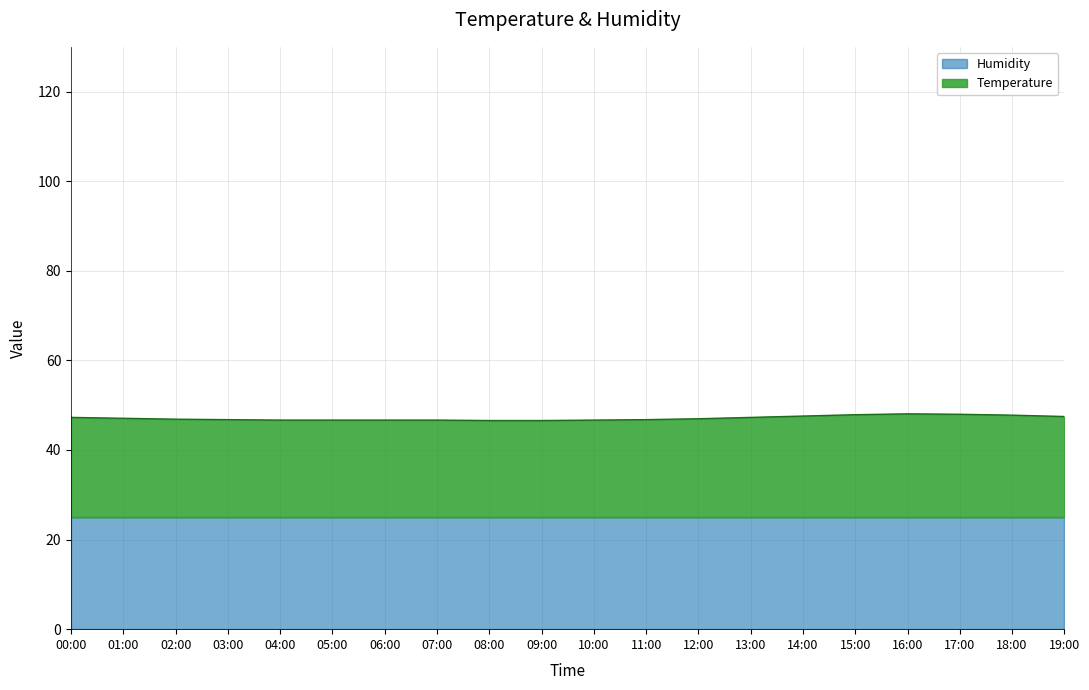

Rank the categories by value from lowest to highest.

08:00, 09:00, 04:00, 05:00, 06:00, 07:00, 10:00, 03:00, 11:00, 02:00, 12:00, 01:00, 00:00, 13:00, 19:00, 14:00, 18:00, 15:00, 17:00, 16:00